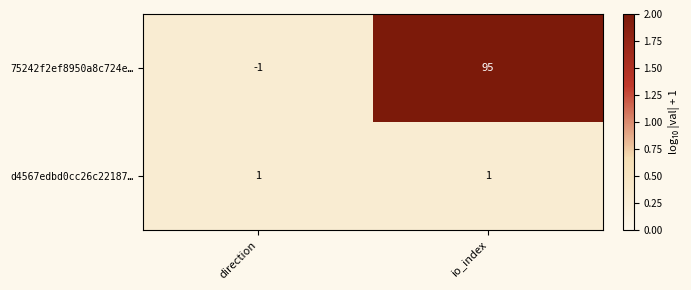

What is the sum of the 75242f2ef8950a8c724e… values at direction and io_index?

94